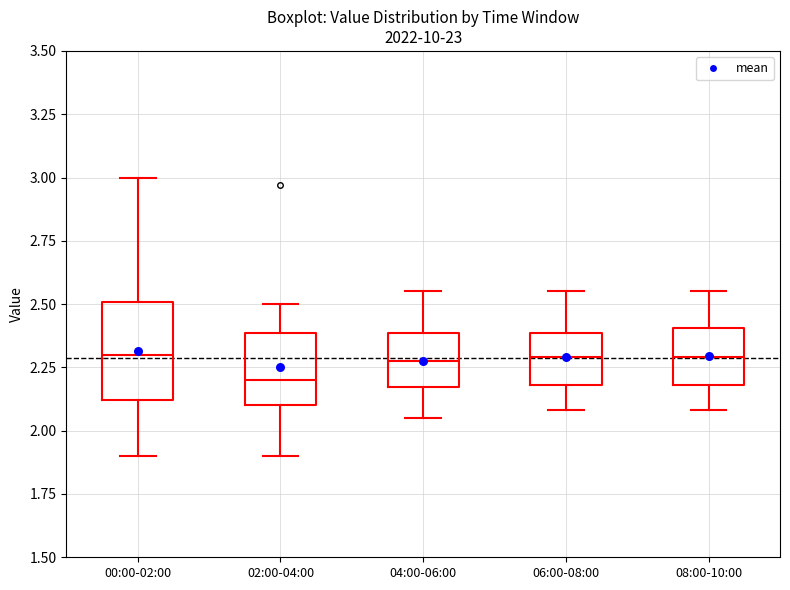

Reading left to right, transcribe this box plot: for each box, give where its median line is, the range the box spans, and where its two whiskers end, as read against the y-axis. The values are not printed on the chart, so give them approximately, as read against the axis.

00:00-02:00: median 2.30, box 2.10 to 2.50, whiskers 1.90 to 3.00
02:00-04:00: median 2.20, box 2.10 to 2.40, whiskers 1.90 to 2.50
04:00-06:00: median 2.30, box 2.15 to 2.40, whiskers 2.05 to 2.55
06:00-08:00: median 2.30, box 2.20 to 2.40, whiskers 2.10 to 2.55
08:00-10:00: median 2.30, box 2.20 to 2.40, whiskers 2.10 to 2.55